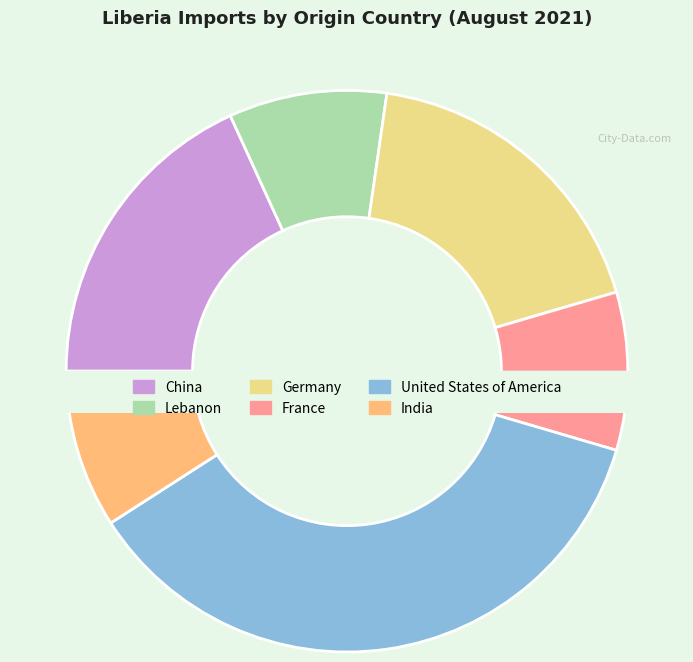

Count the number of slices in the pie.

6